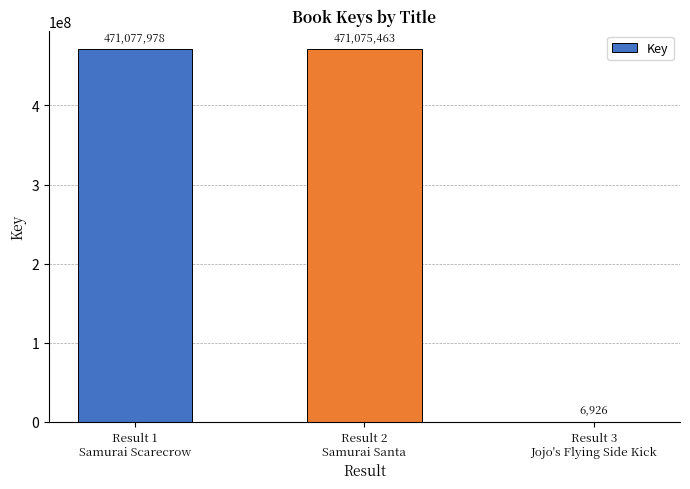

Reading left to right, what are all the values shown in this chart?

471077978	471075463	6926